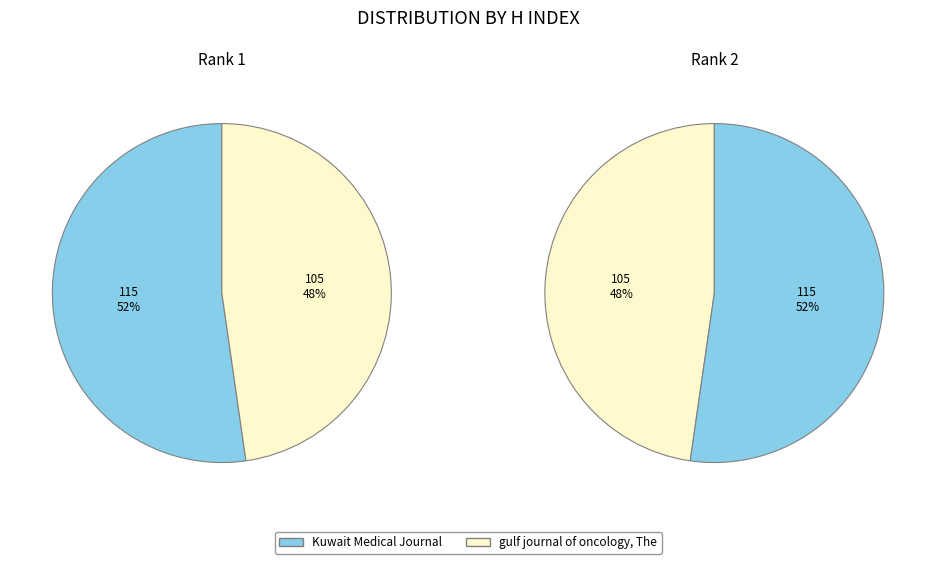

Which slice represents more than half of the pie?

Kuwait Medical Journal